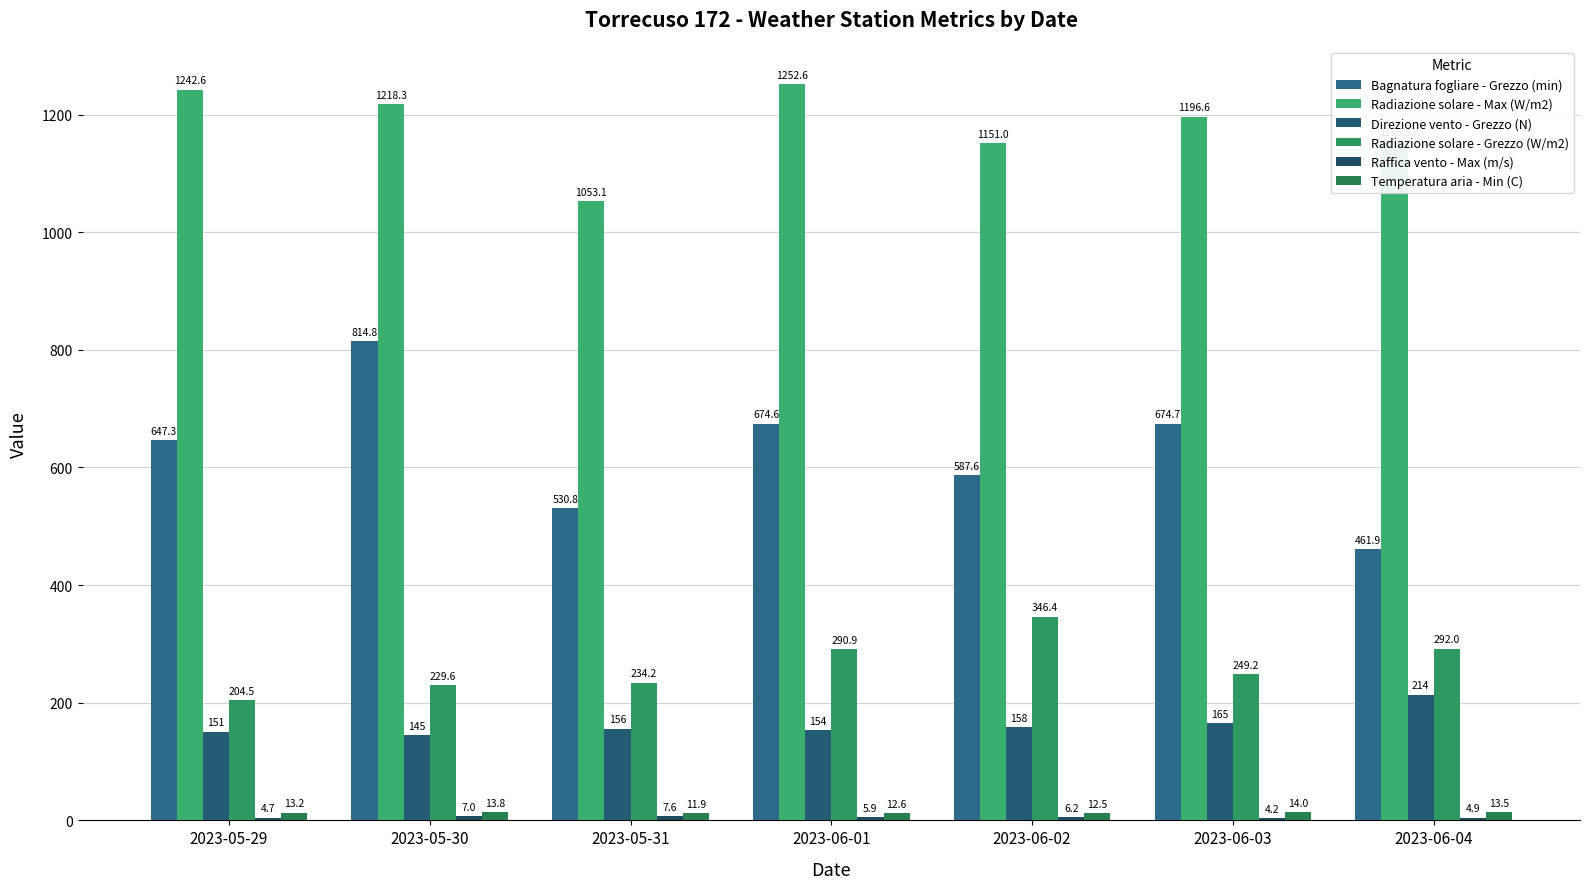

What is the difference between the Radiazione solare - Max (W/m2) values at 2023-05-30 and 2023-06-01?

34.3